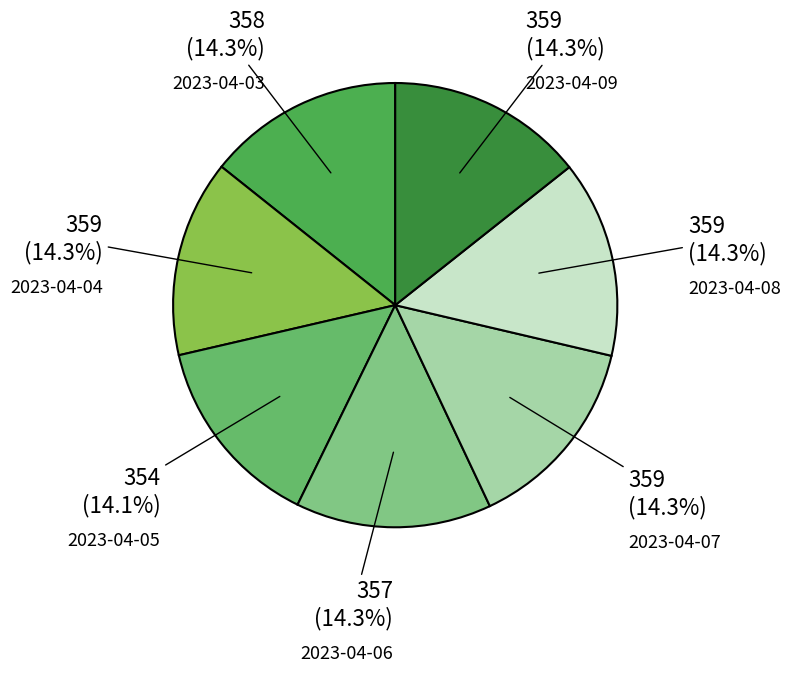

How much of the chart is everything except 2023-04-06?

85.7%